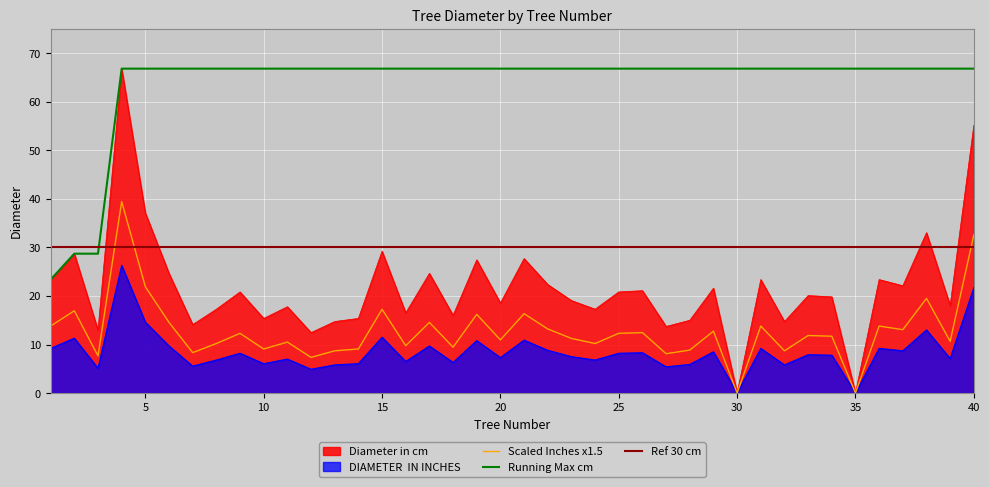

How many data points in DIAMETER  IN INCHES are above 7?

24